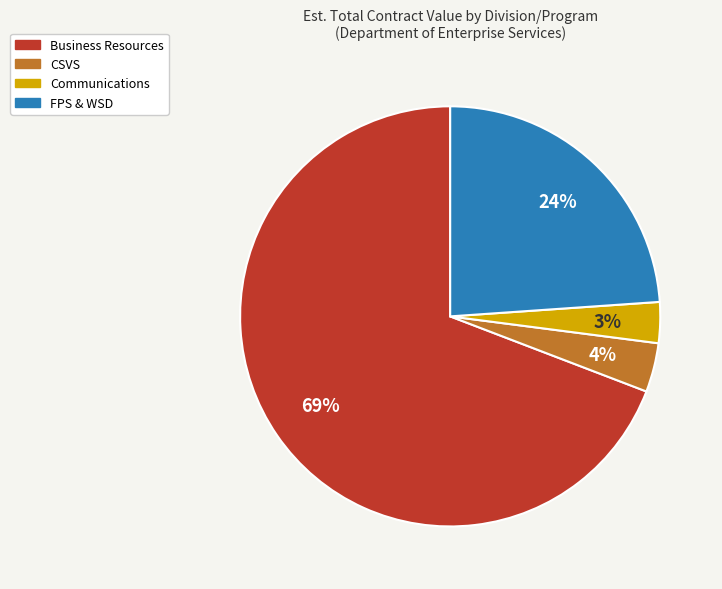

To the nearest percent, what is the average slice percentage?

25%